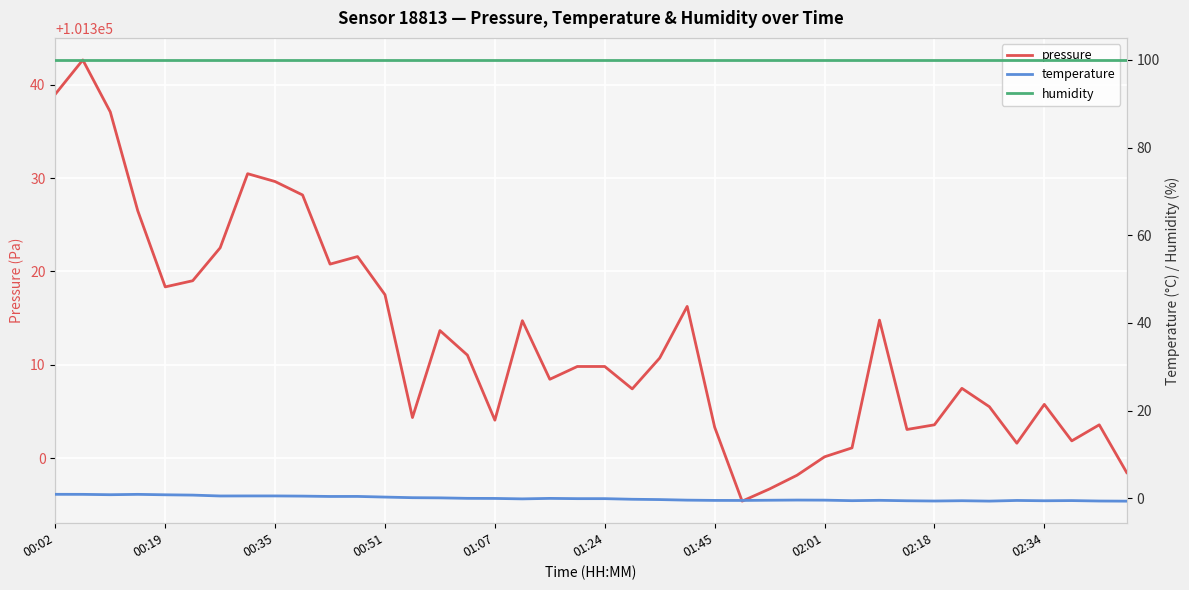

Which series has the widest spread of values?

pressure